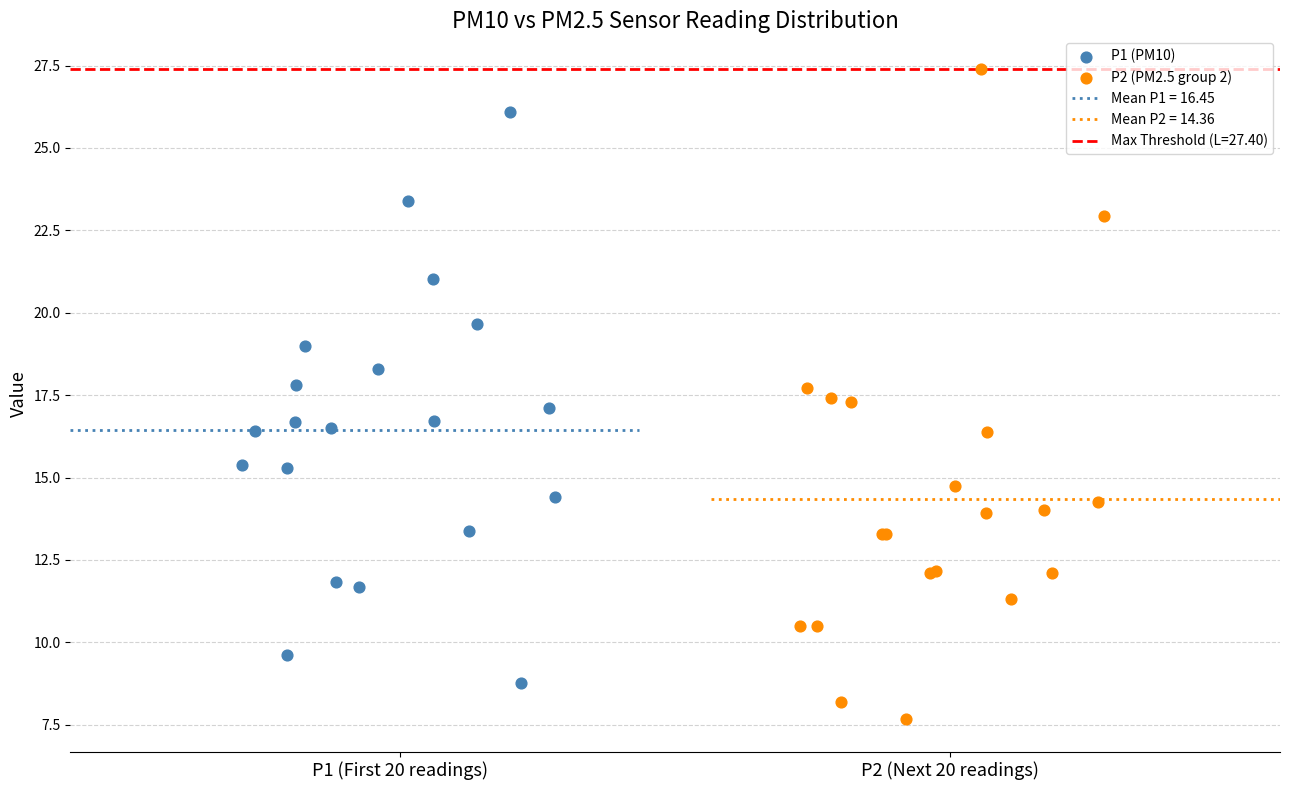

Which series contains the highest Y value?

P2 (PM2.5 group 2)